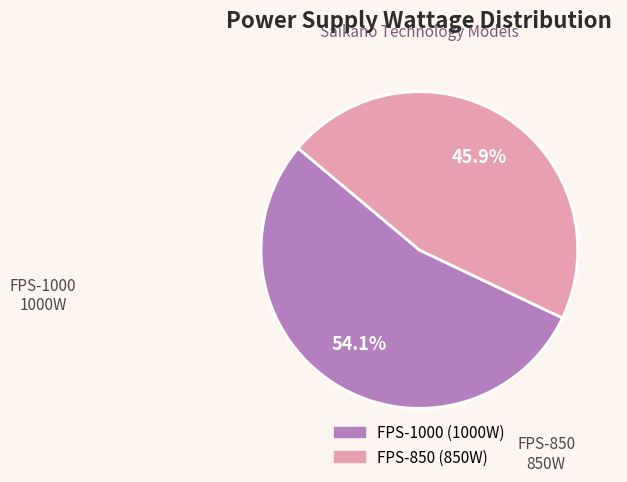

How many slices are in this pie chart?

2